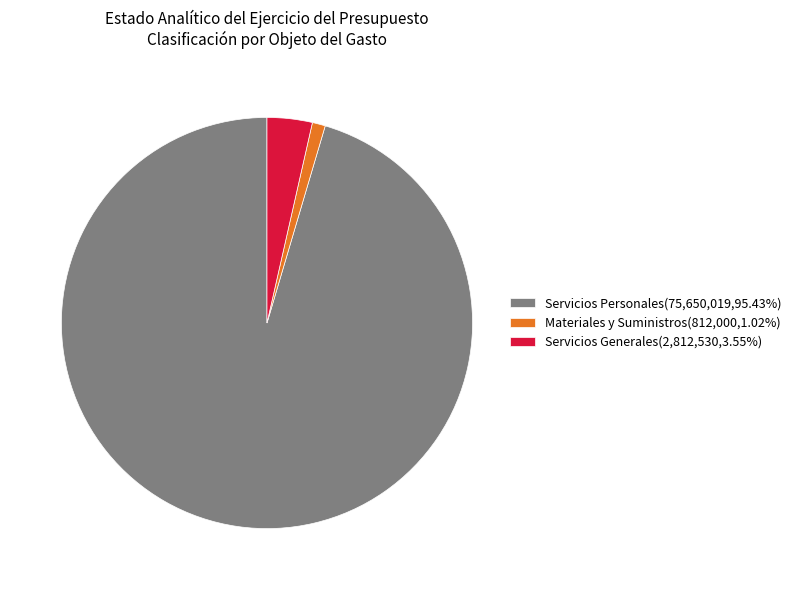

Combined, do Servicios Generales(2,812,530,3.55%) and Materiales y Suministros(812,000,1.02%) account for over 50%?

No